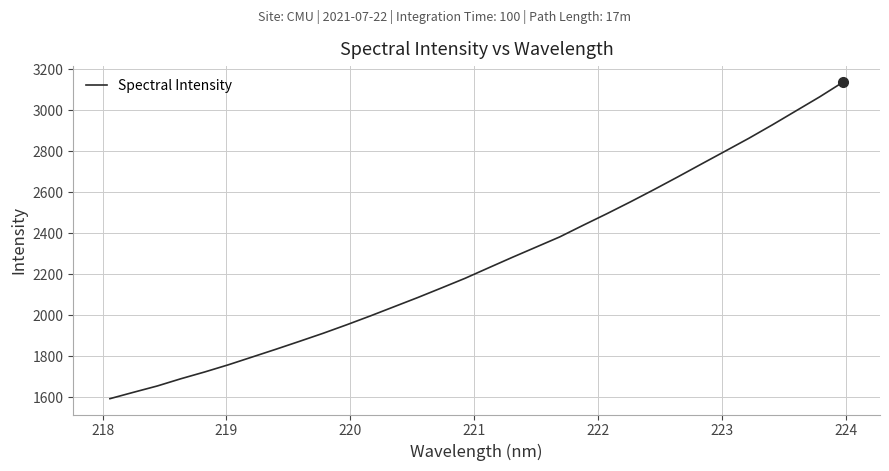

True or false: the data has more than 1 interior local peaks.

False